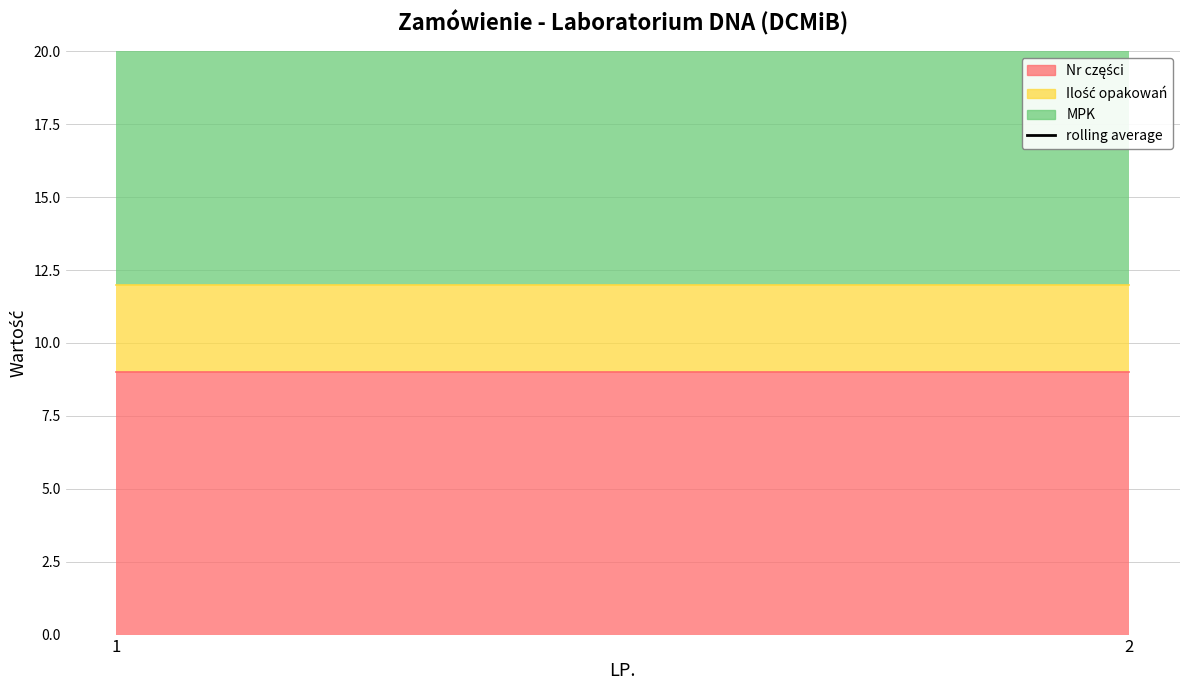

List the labels in order of MPK value, largest first.

1, 2